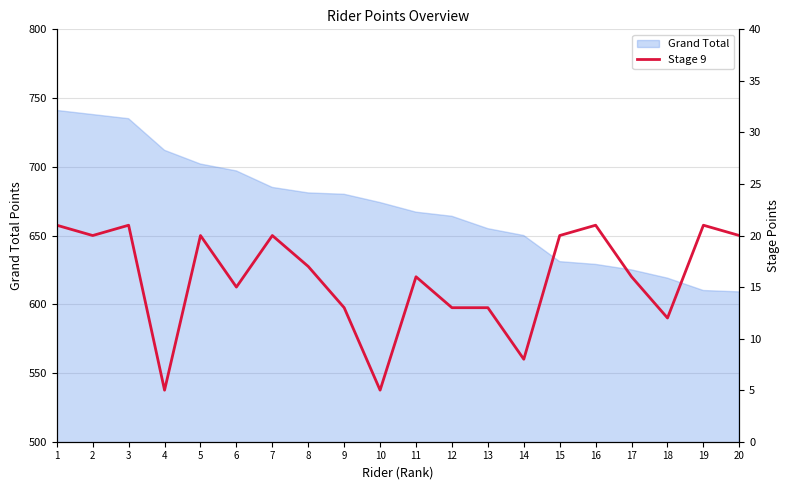

What is the smallest value displayed?

5